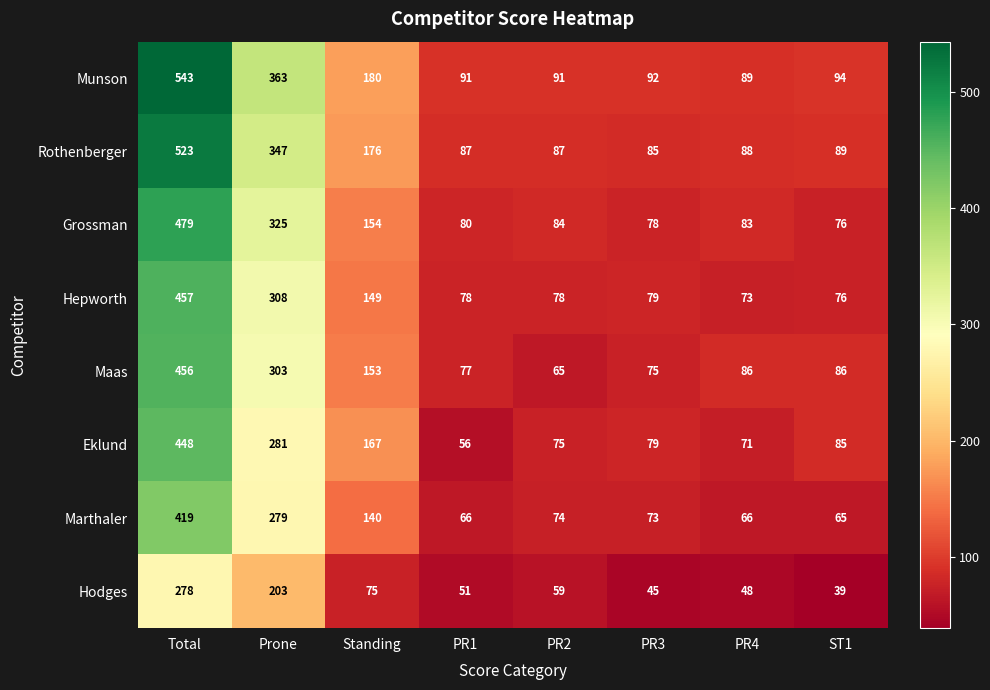

At which label does Hepworth reach its peak?

Total